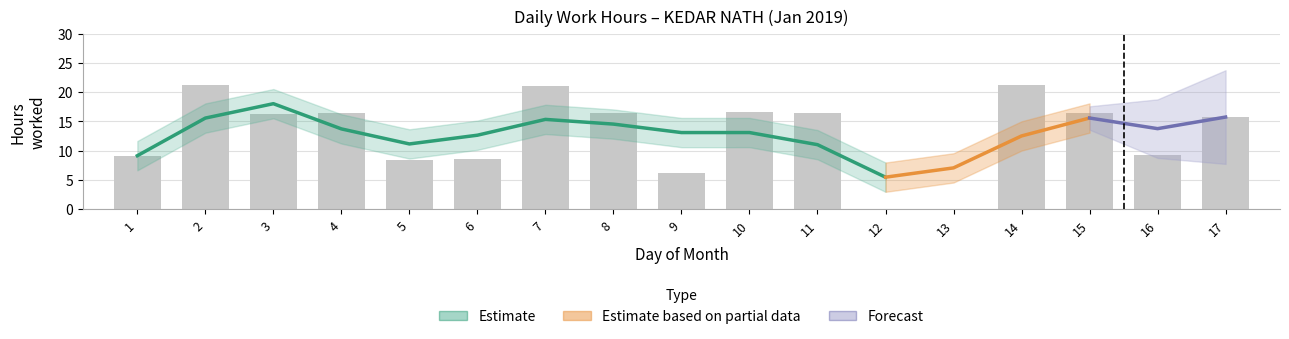

Reading left to right, list all the values displayed in this chart.

9.2	21.2	16.3	16.5	8.3	8.6	21.0	16.4	6.2	16.7	16.4	0.0	0.0	21.2	16.4	9.2	15.8